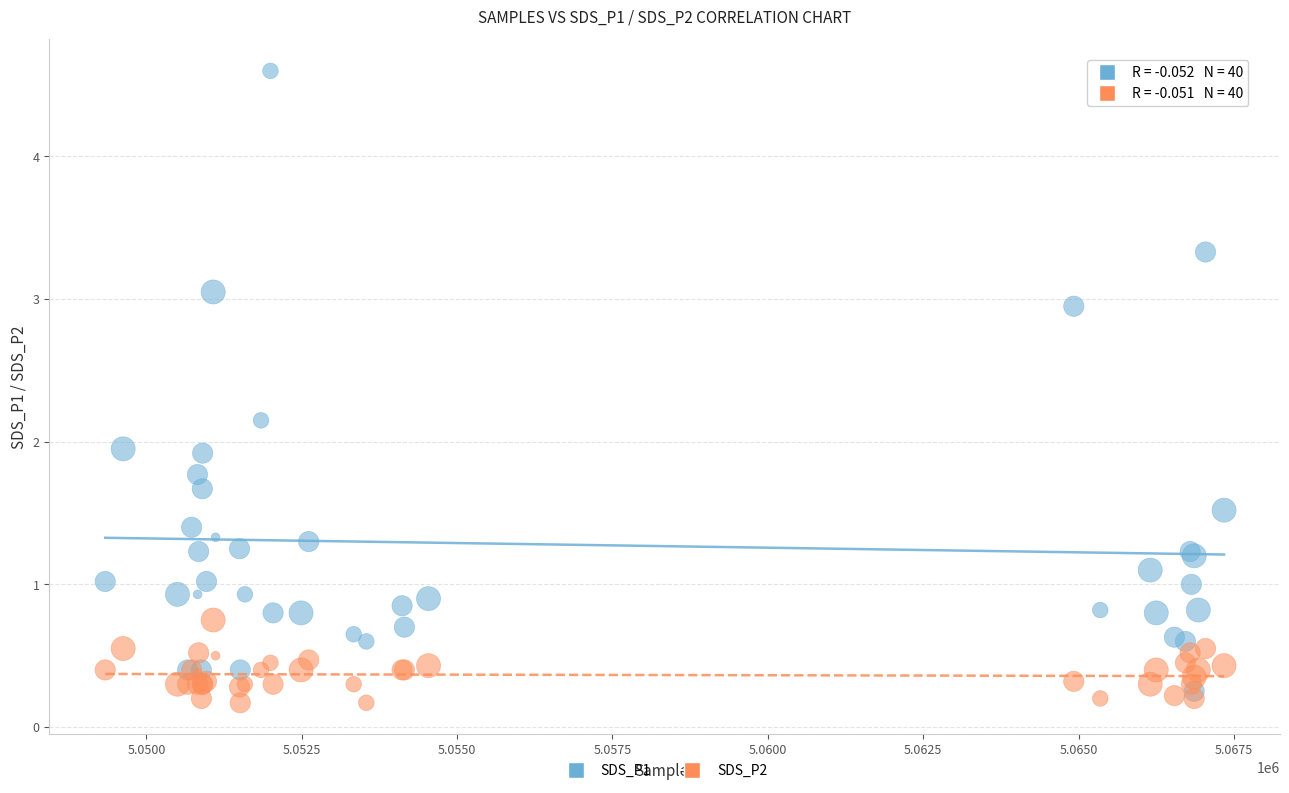

What are all the series names shown in the legend?

SDS_P1, SDS_P2